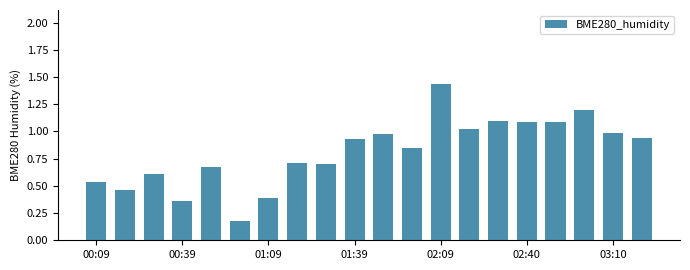

What is the smallest value displayed?

0.2